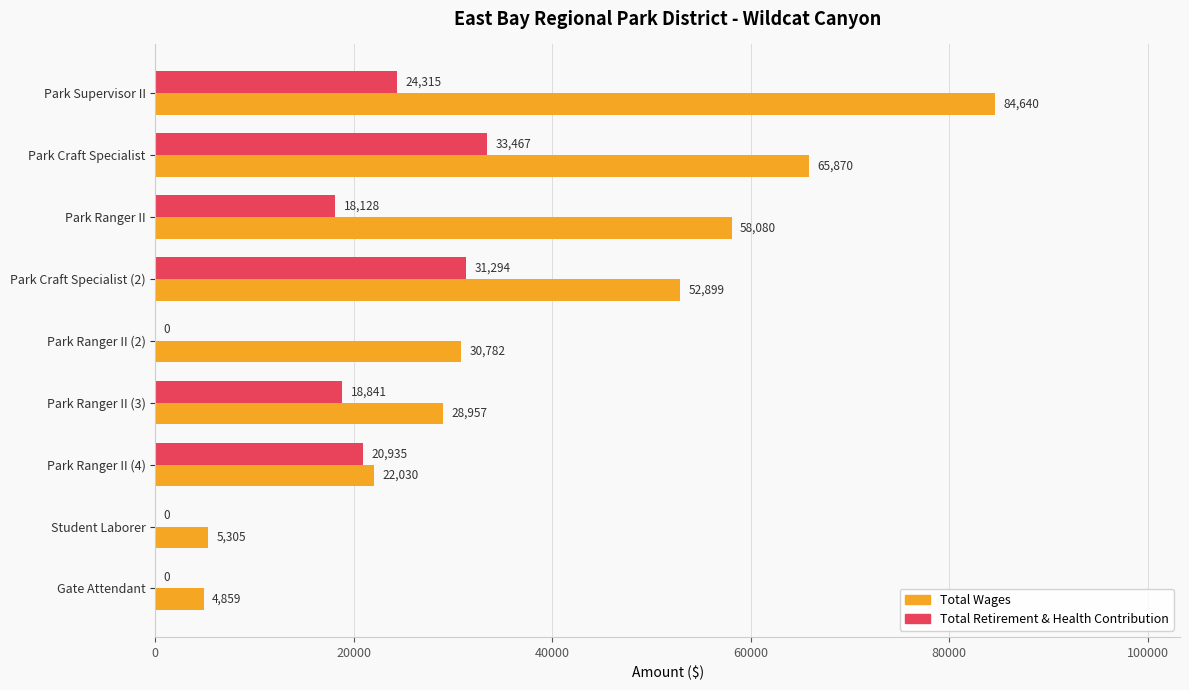

Which category has the highest value across all series?

Park Supervisor II